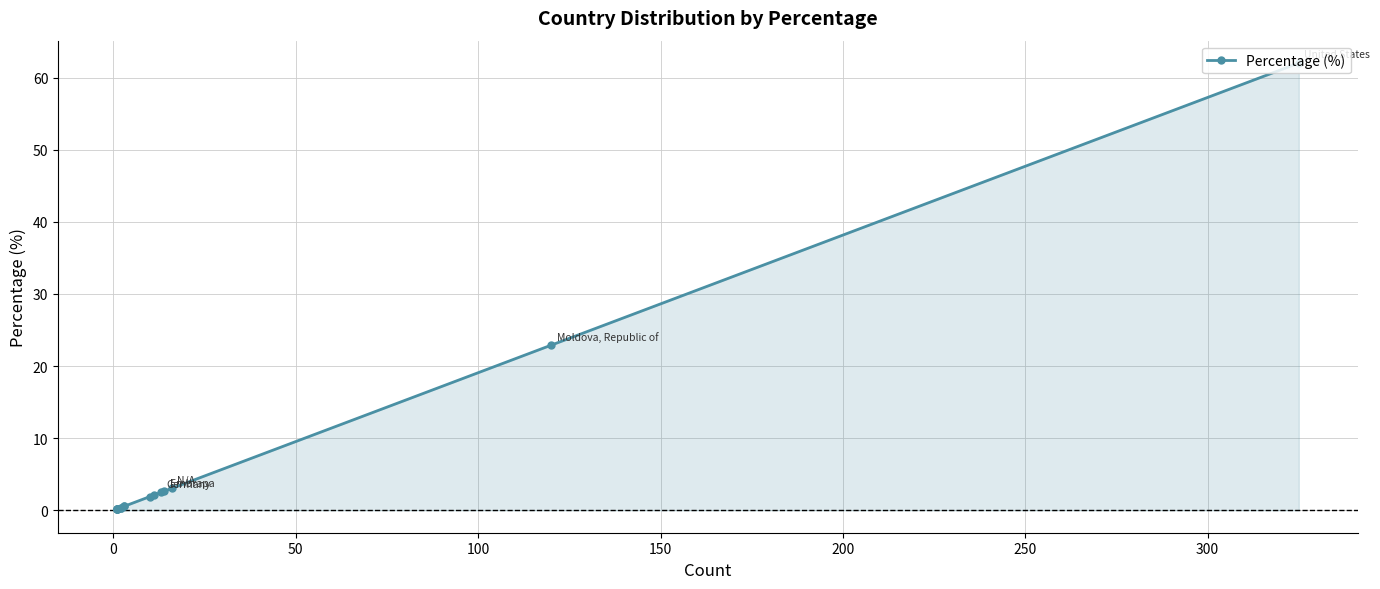

What is the sum of all values?

100.0